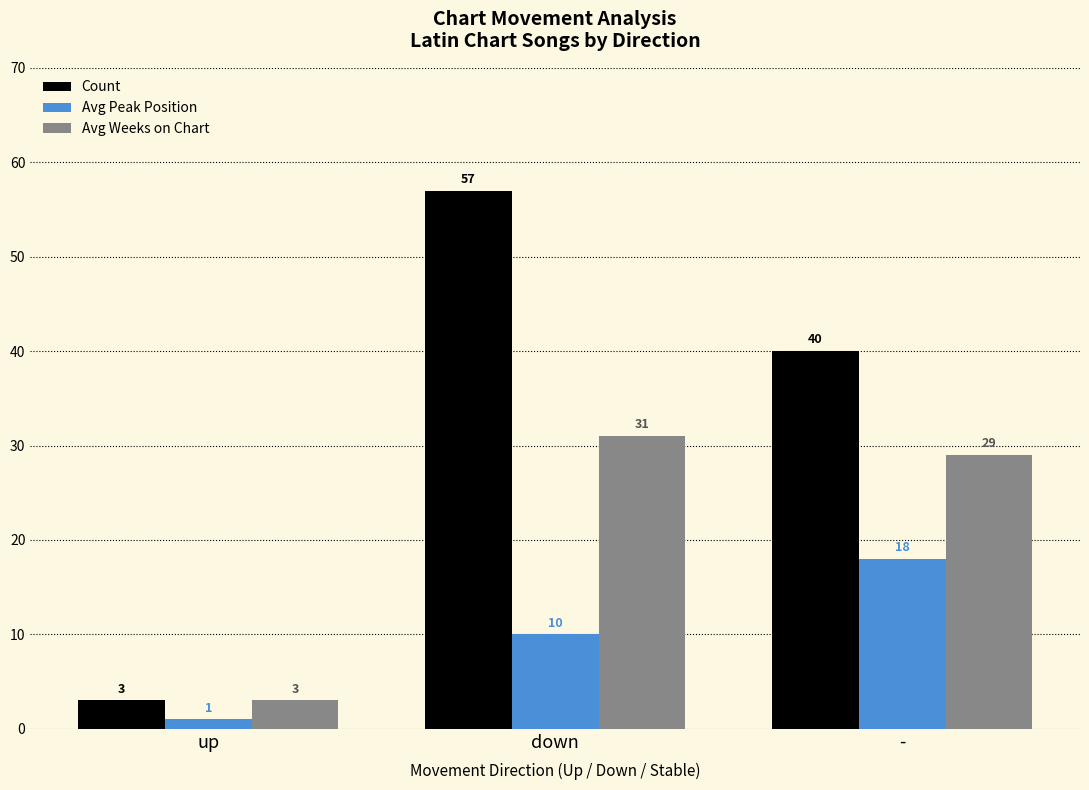

What is the difference between the maximum and second lowest values in the Avg Peak Position series?

8